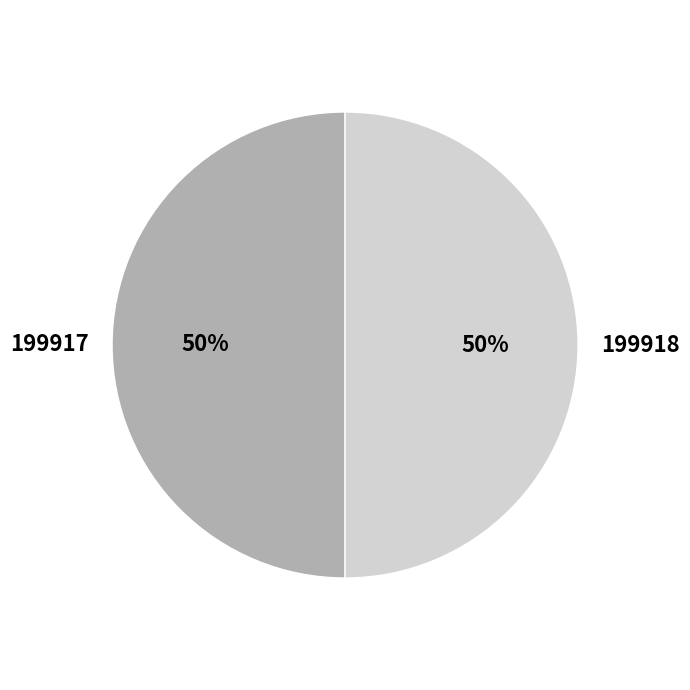

What is the ratio of the value at 199917 to the value at 199918?

1.0